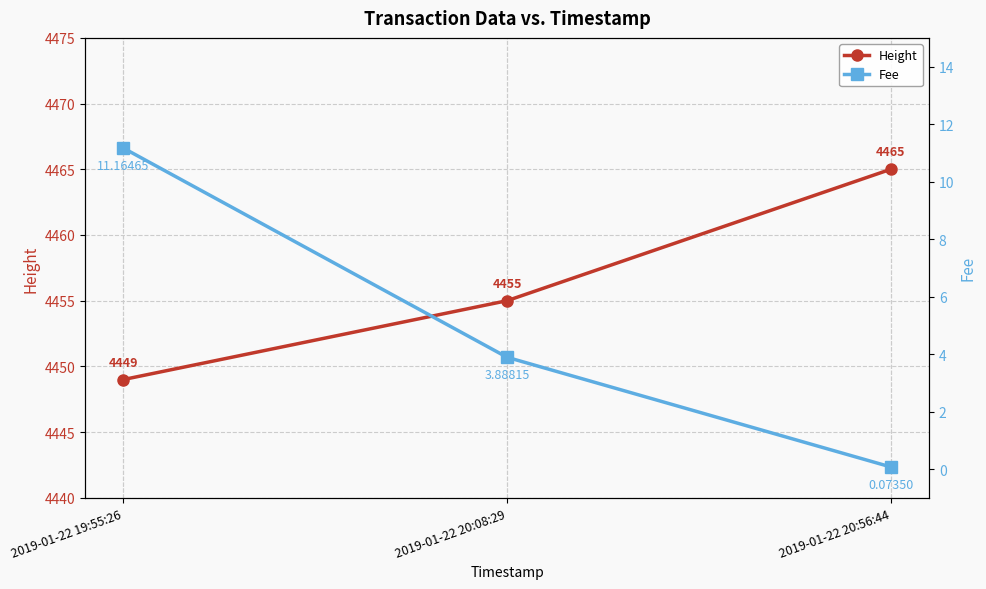

How many data points does each series have?

3